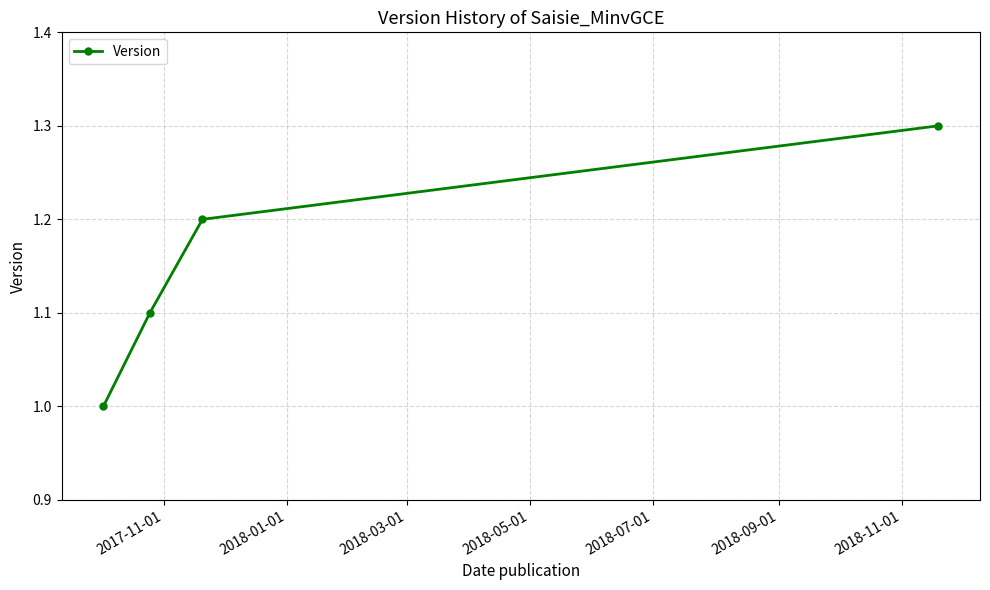

How many lines are shown in the chart?

1